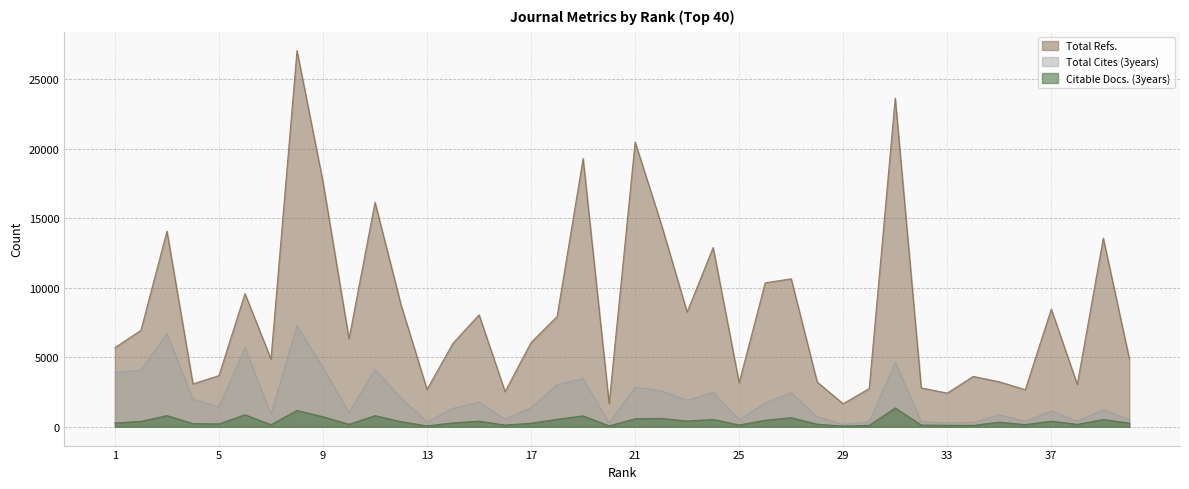

The value of Total Cites (3years) at 5 is 1443. True or false?

True